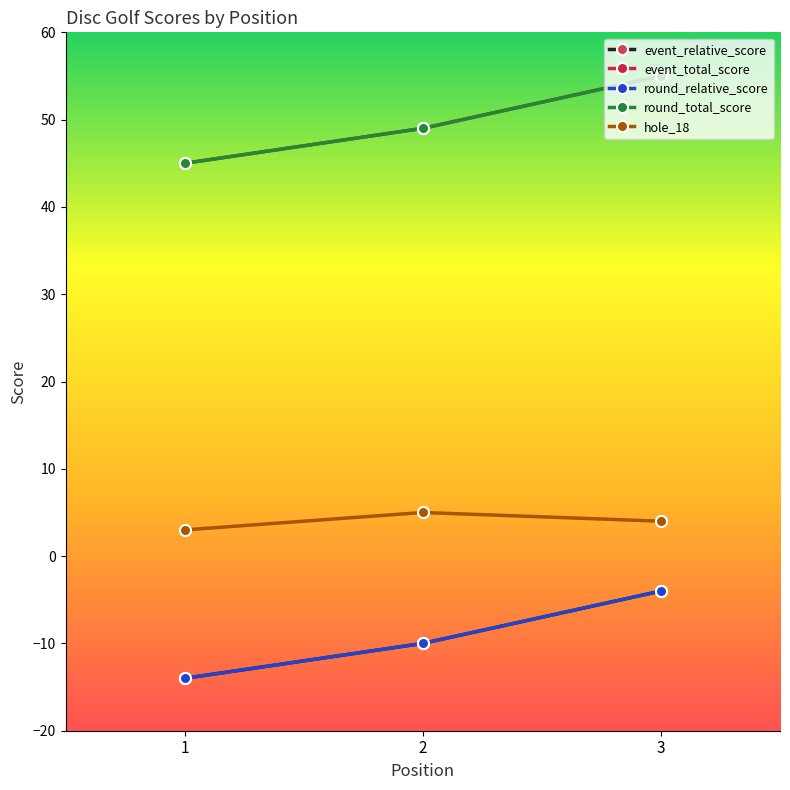

Which series has the largest range (max minus min)?

event_relative_score